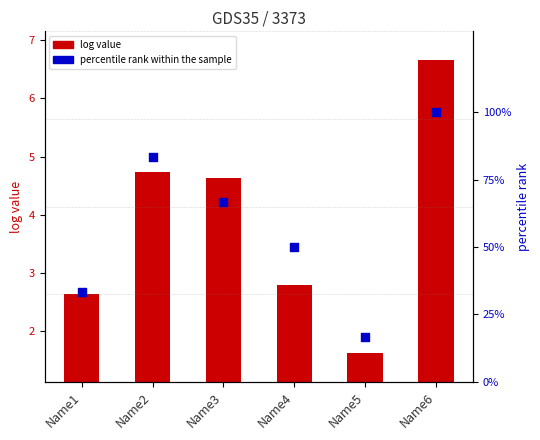

Is the value of percentile rank within the sample at Name6 greater than the value of log value at Name2?

Yes